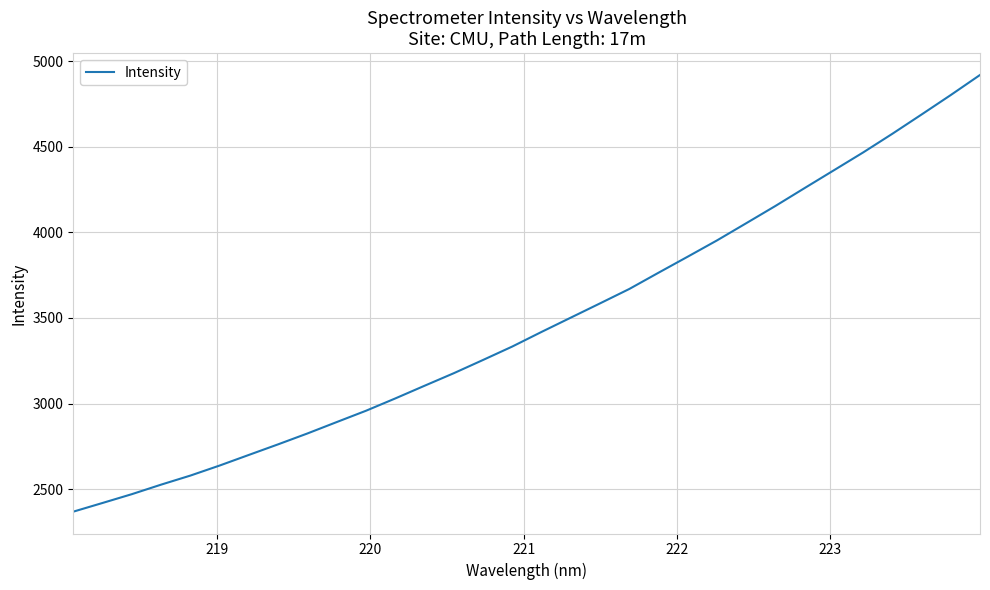

What is the difference between the maximum and minimum values?

2550.8